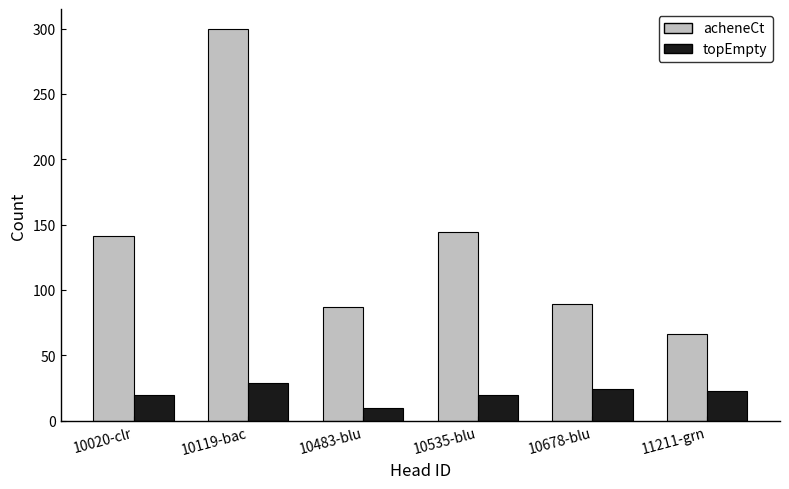

True or false: acheneCt has a value of 66 at 11211-grn.

True